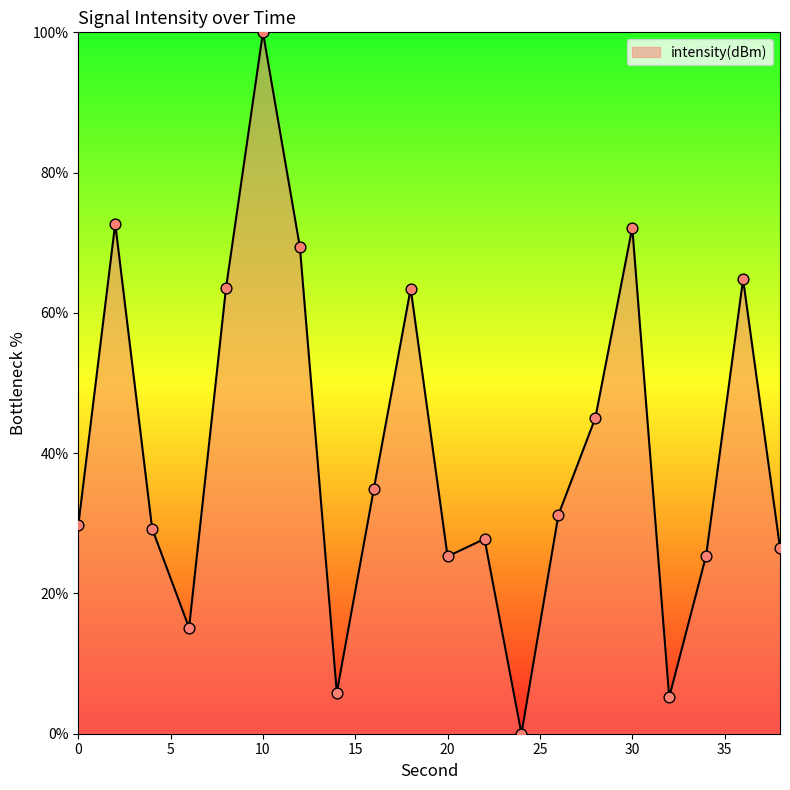

What is the difference between the maximum and minimum values?

100.0